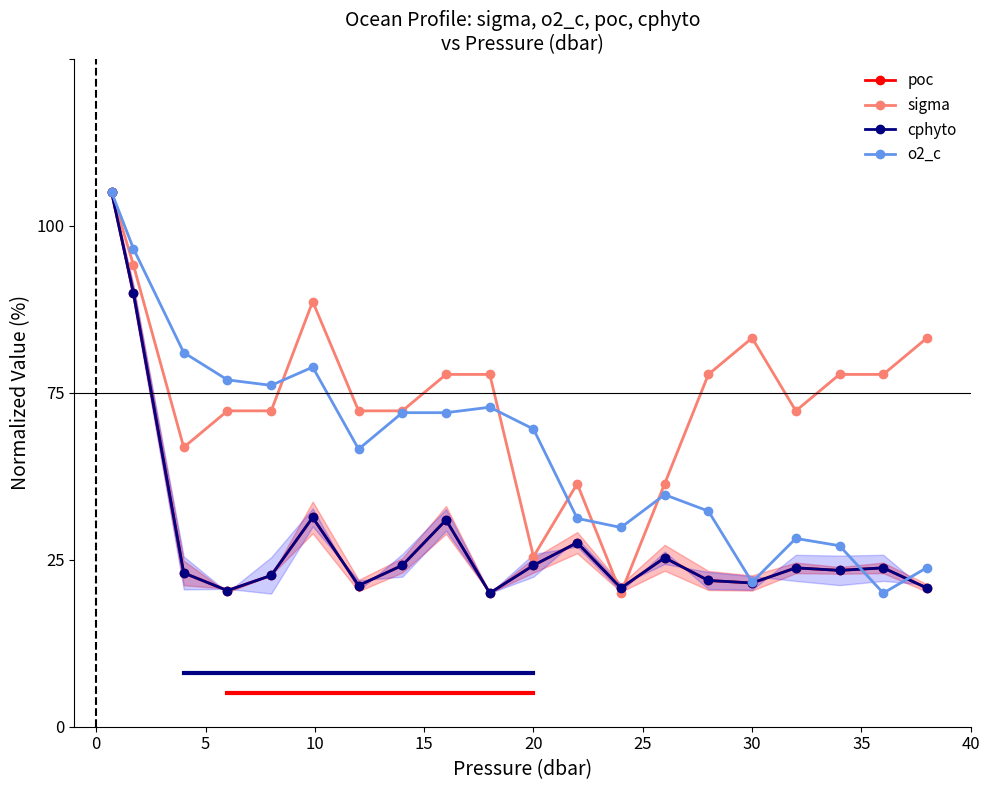

Reading left to right, transcribe all the data shown in this chart.

poc: 80.0	64.9	23.0	20.4	22.6	31.3	21.1	24.2	30.9	20.0	24.2	27.5	20.8	25.3	21.9	21.5	23.8	23.4	23.8	20.8
sigma: 80.0	69.1	41.8	47.3	47.3	63.6	47.3	47.3	52.7	52.7	25.5	36.4	20.0	36.4	52.7	58.2	47.3	52.7	52.7	58.2
cphyto: 80.0	64.9	23.0	20.4	22.6	31.3	21.1	24.2	30.9	20.0	24.2	27.5	20.8	25.3	21.9	21.5	23.8	23.4	23.8	20.8
o2_c: 80.0	71.5	56.0	51.9	51.1	53.8	41.5	47.0	47.0	47.8	44.5	31.2	29.8	34.7	32.3	21.6	28.2	27.1	20.0	23.8